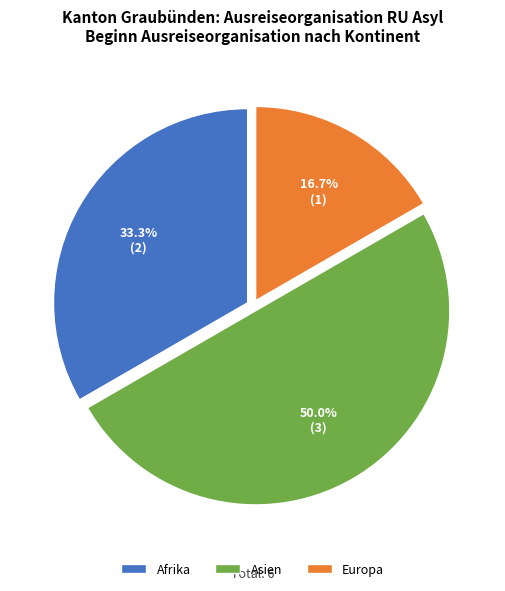

Which has a higher value, Europa or Afrika?

Afrika